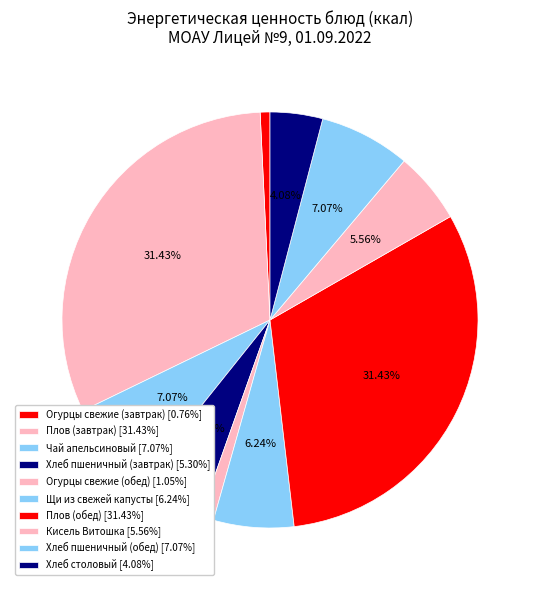

What is the smallest slice in the pie chart?

Огурцы свежие (завтрак)